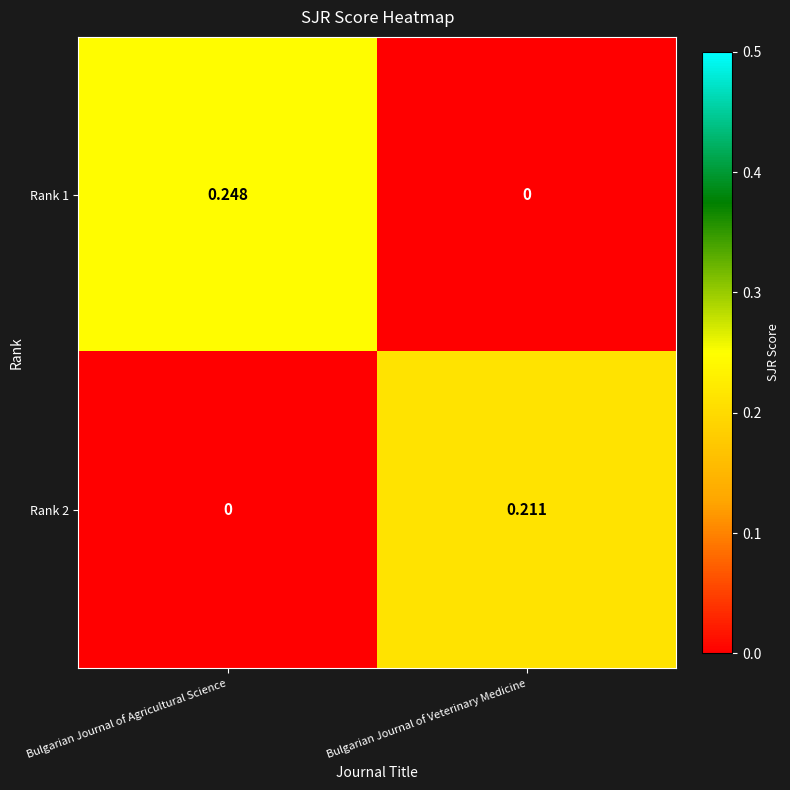

Where is Rank 1 nearest to the value 0?

Bulgarian Journal of Veterinary Medicine